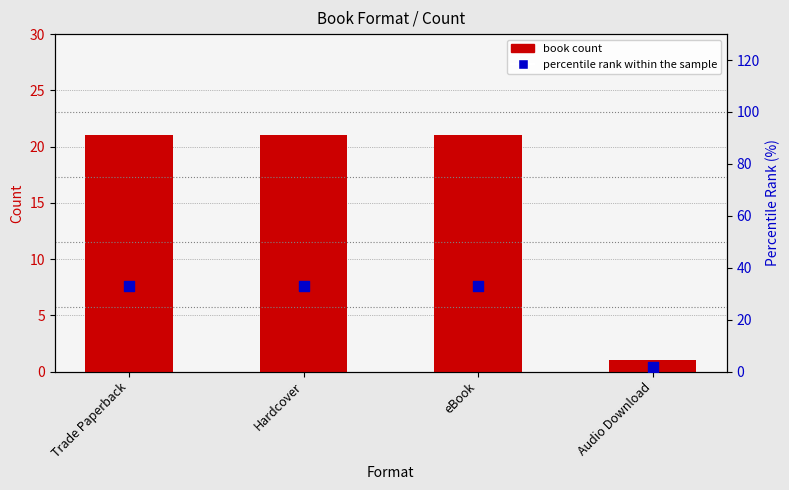

Which series has the widest spread of Y values?

percentile rank within the sample